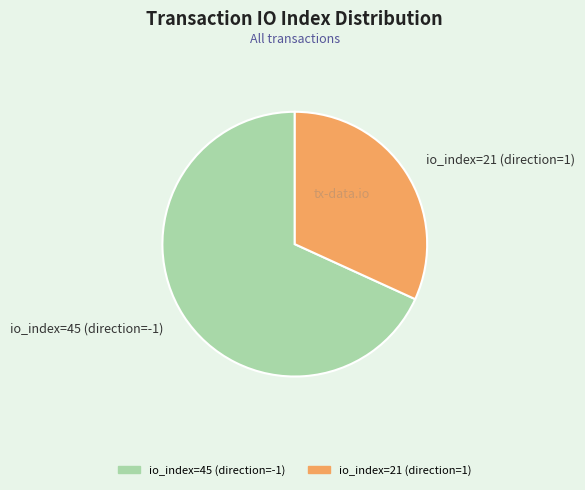

How many segments does this pie chart have?

2